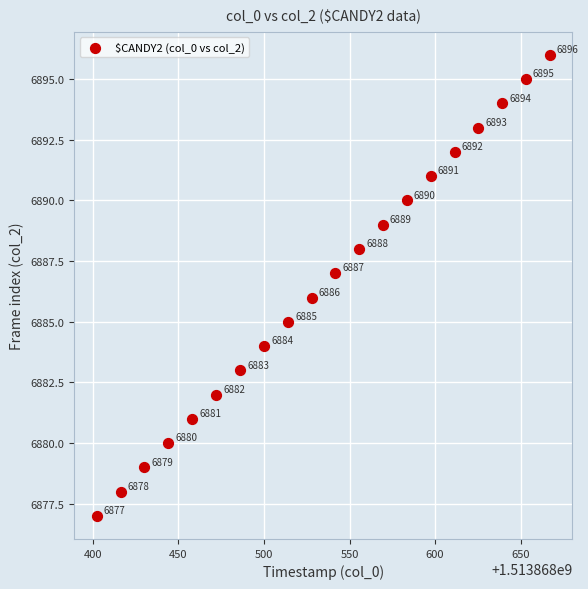

What is the range of Y values (max minus min)?

19